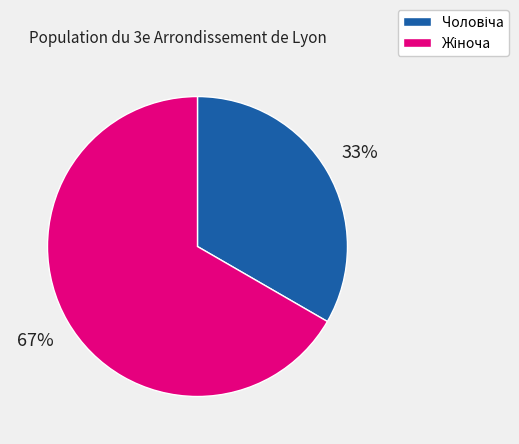

To the nearest percent, what is the average slice percentage?

50%